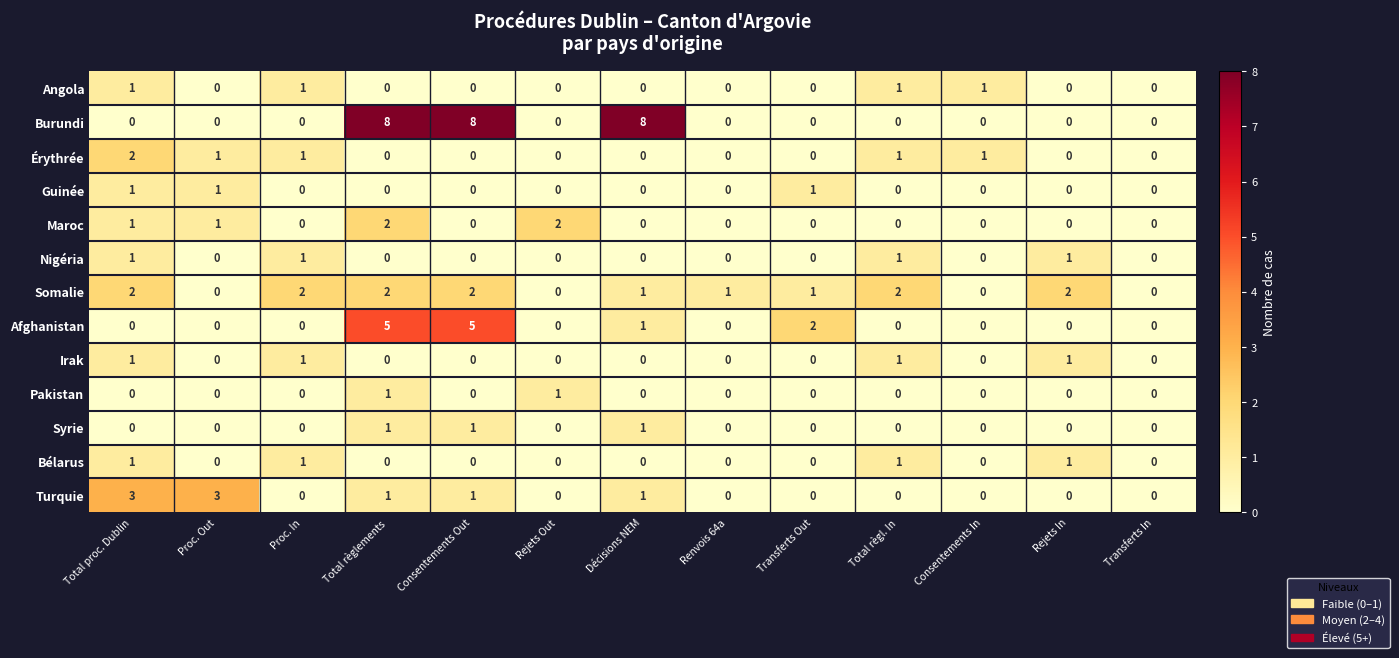

True or false: Burundi has a value of 0 at Transferts In.

True